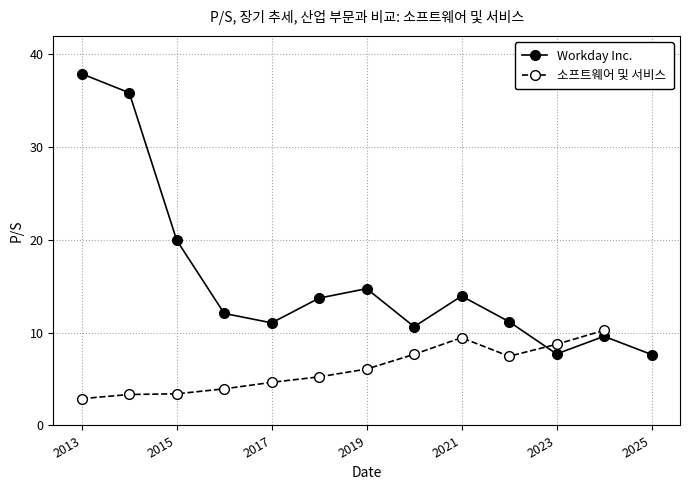

True or false: 소프트웨어 및 서비스 has a value of 10.3 at 11.

True